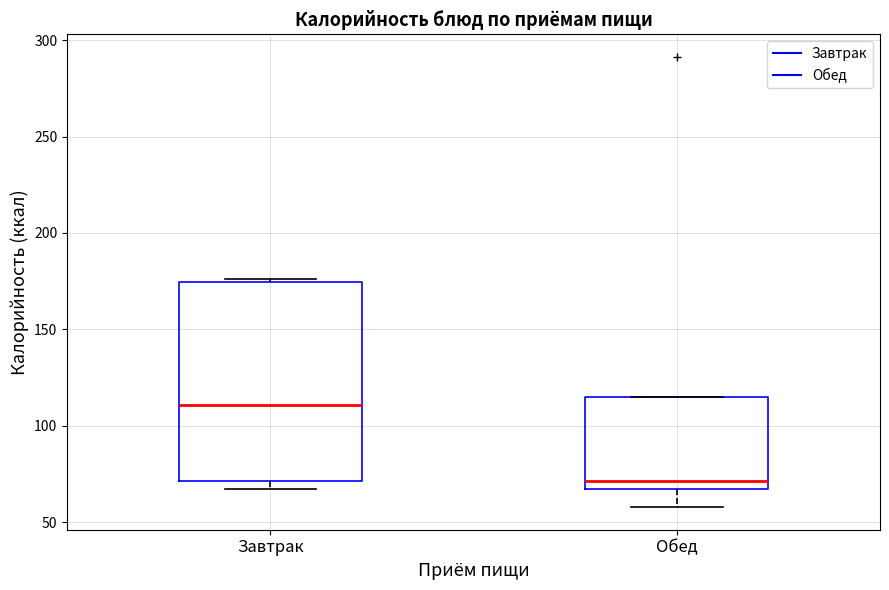

Which box's median line is the lowest?

Обед